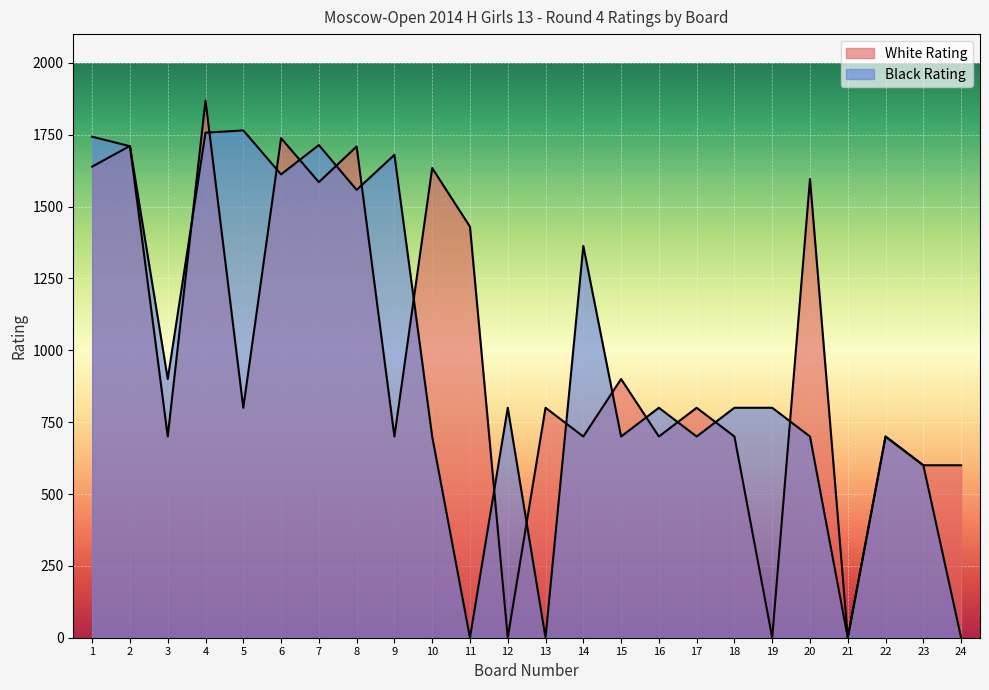

At which category does the chart reach its minimum across all series?

12